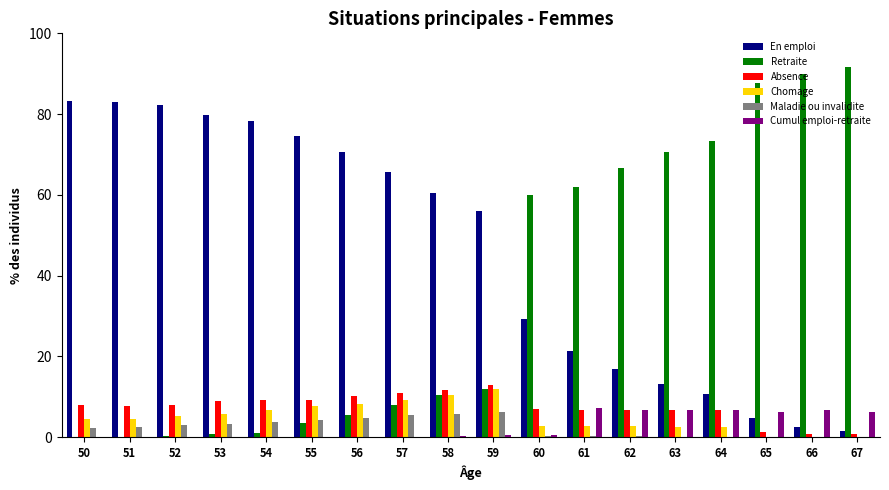

What are all the series names shown in the legend?

En emploi, Retraite, Absence, Chomage, Maladie ou invalidite, Cumul emploi-retraite